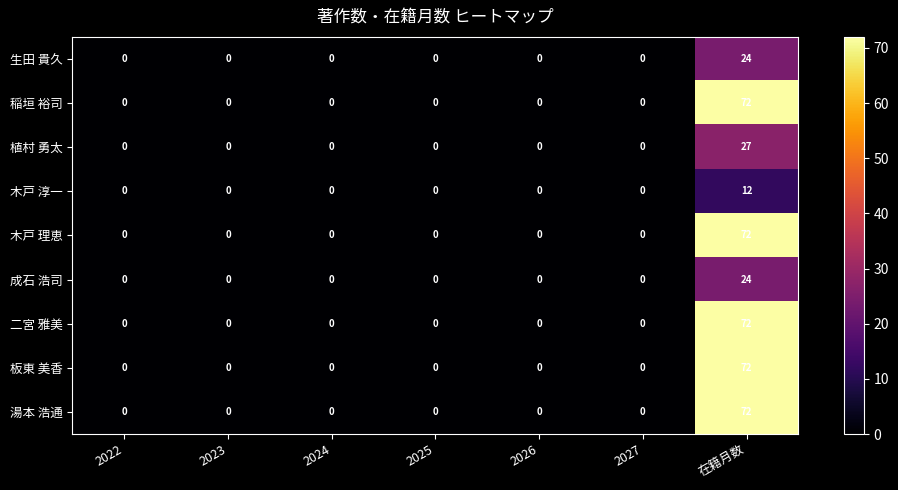

What is the difference between the maximum and minimum values in the 生田 貴久 series?

24